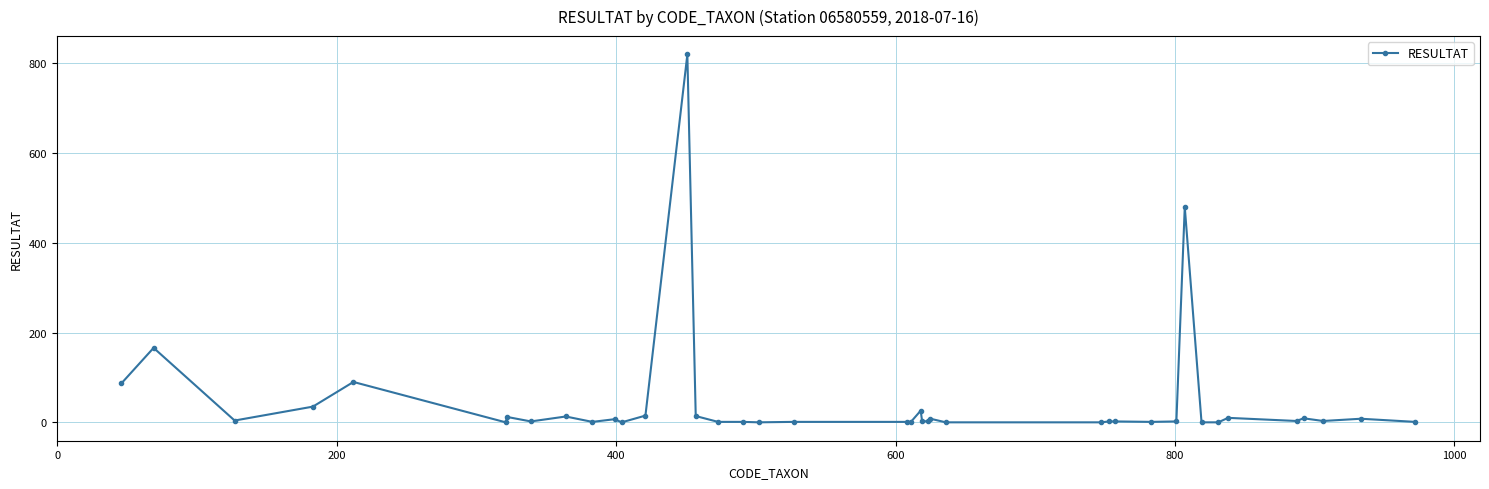

What is the sum of all values?

1831